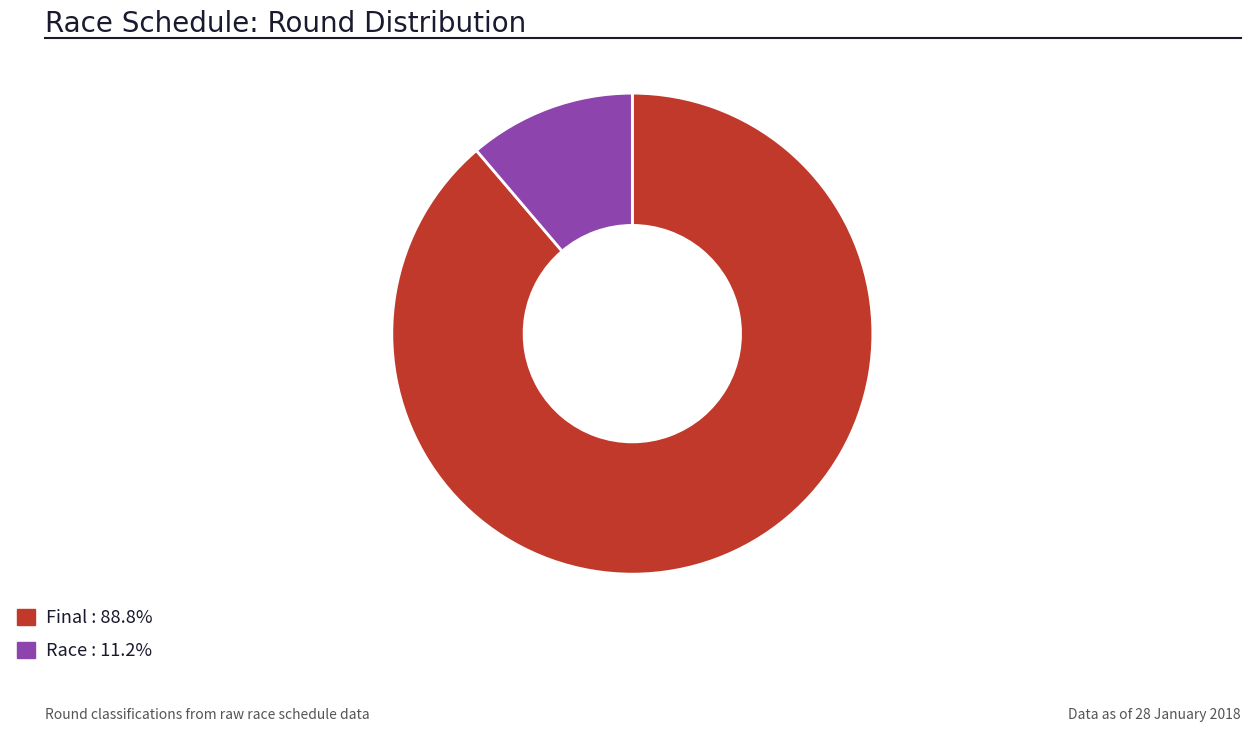

Is there a majority slice in this chart?

Yes